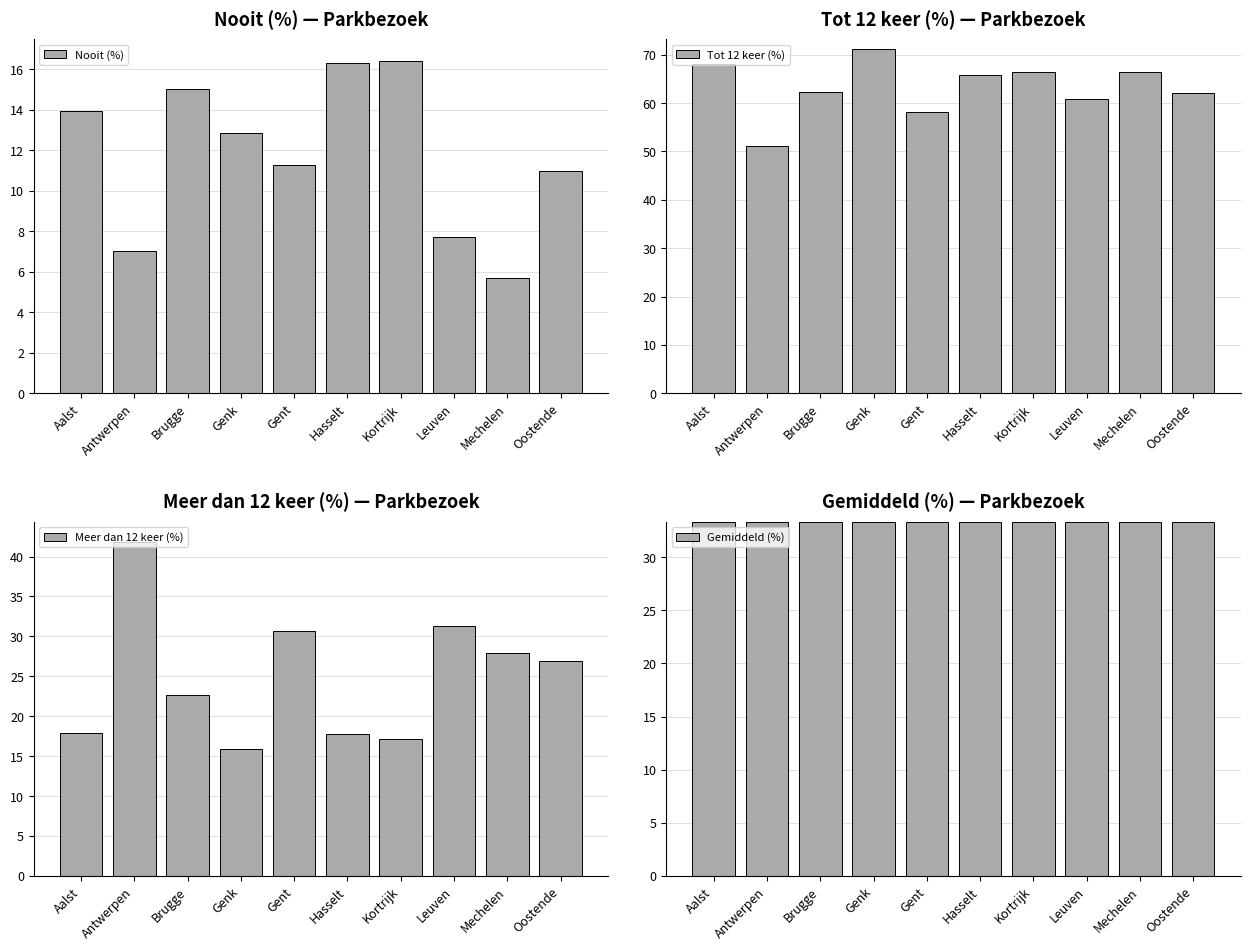

What is the spread (max minus min) of values at Leuven?

53.2